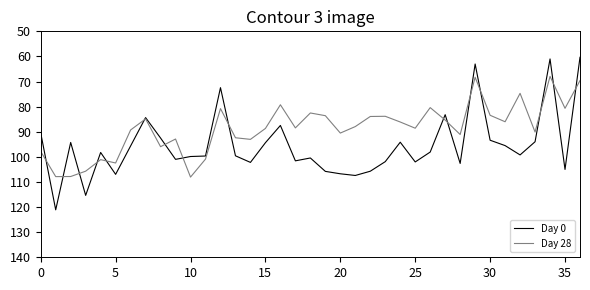

Which series has the largest range (max minus min)?

Day 0